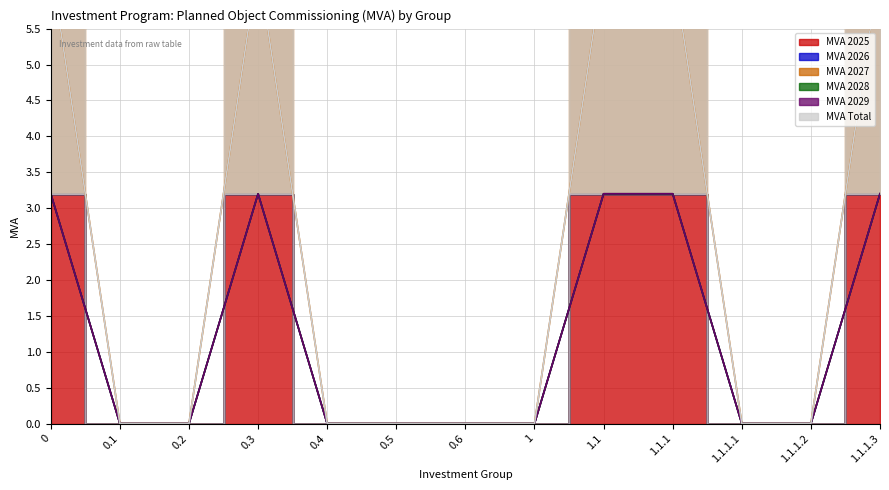

Rank the series by their maximum value, from lowest to highest.

MVA 2025, MVA 2027, MVA Total